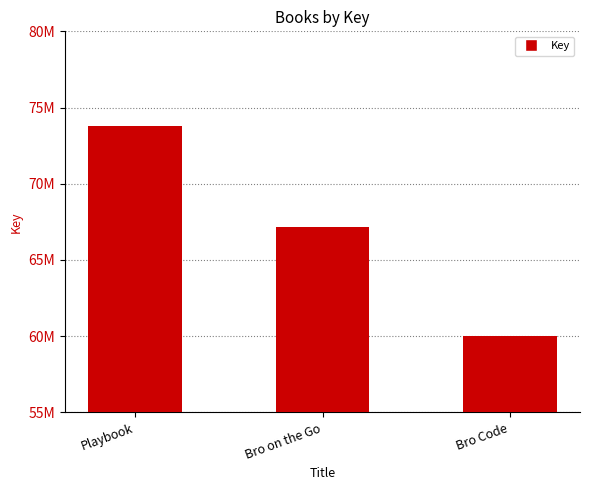

Does the chart contain any negative values?

No